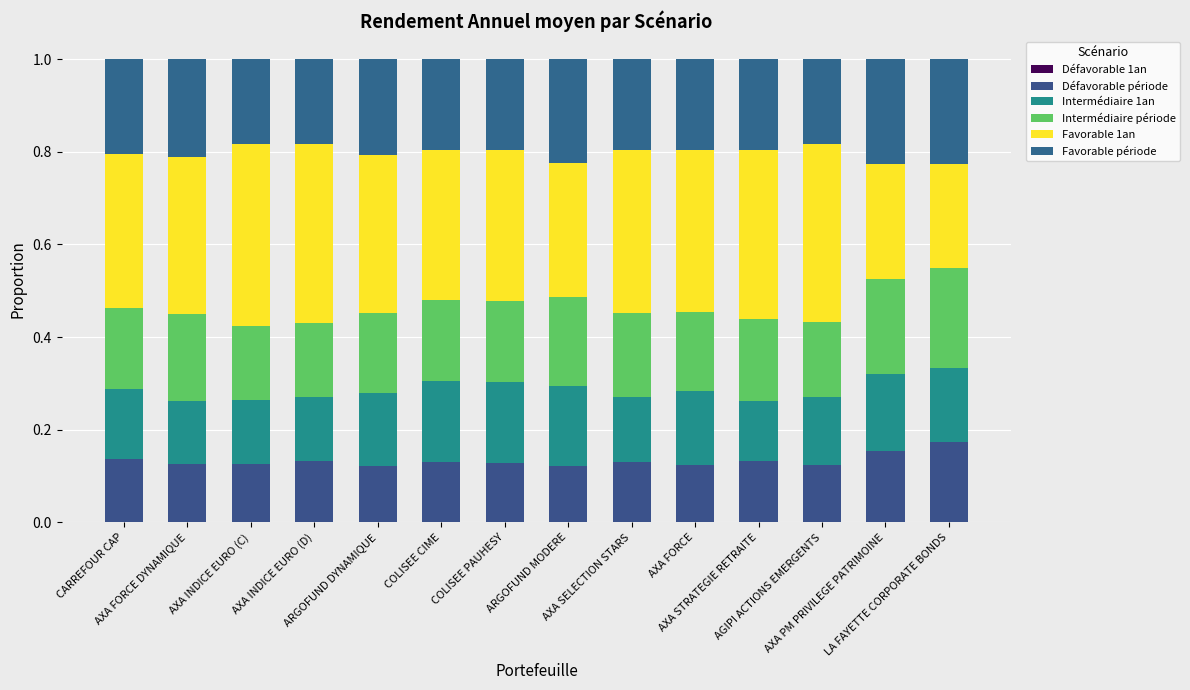

How many Intermédiaire 1an values are between 0 and 1?

14